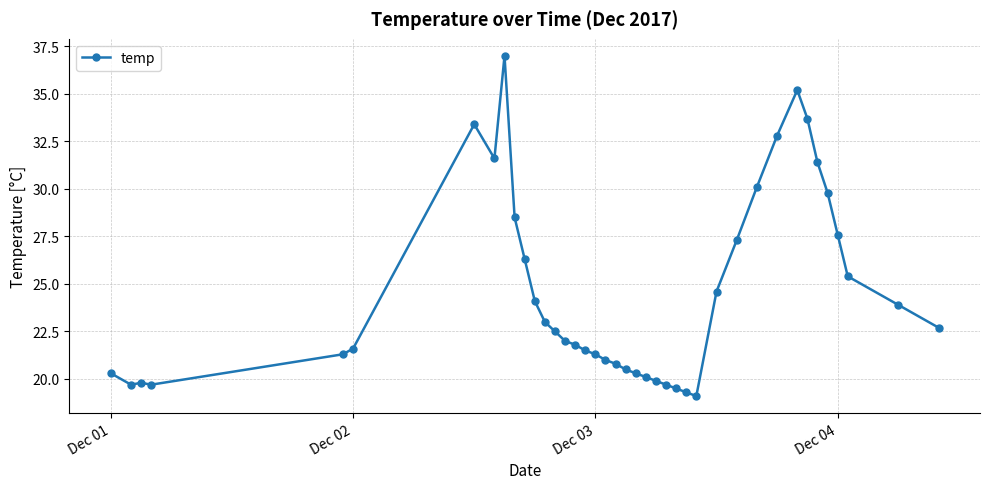

Count the number of categories in the chart.

40